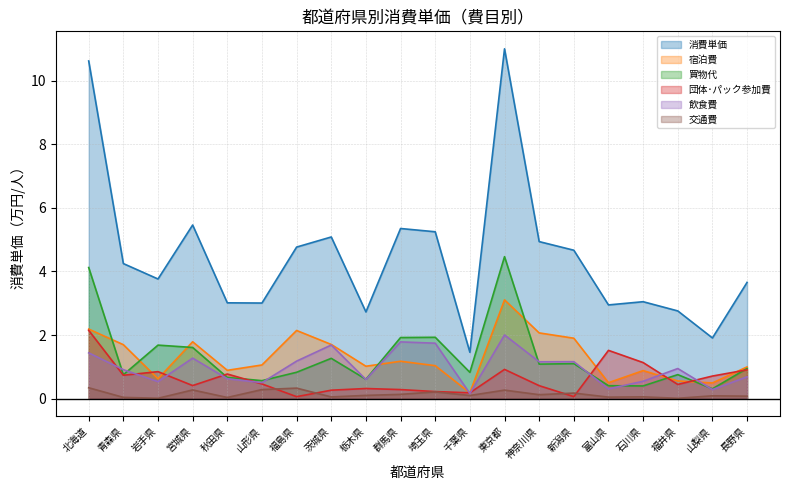

Which series has the widest spread of values?

消費単価